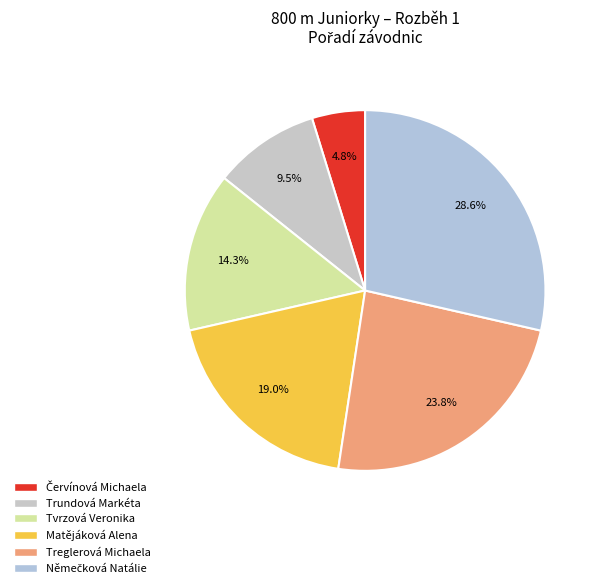

To the nearest percent, what is the average slice percentage?

17%